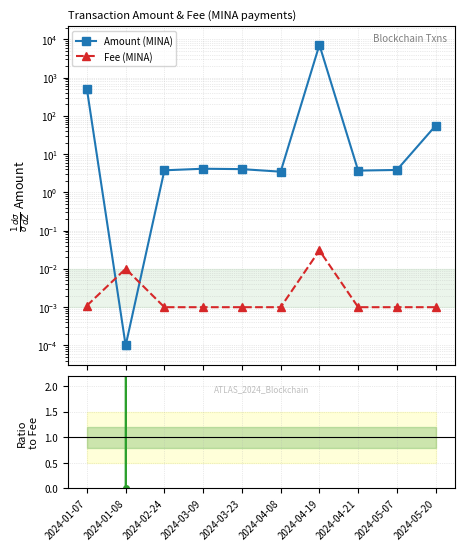

How many data points does each series have?

10